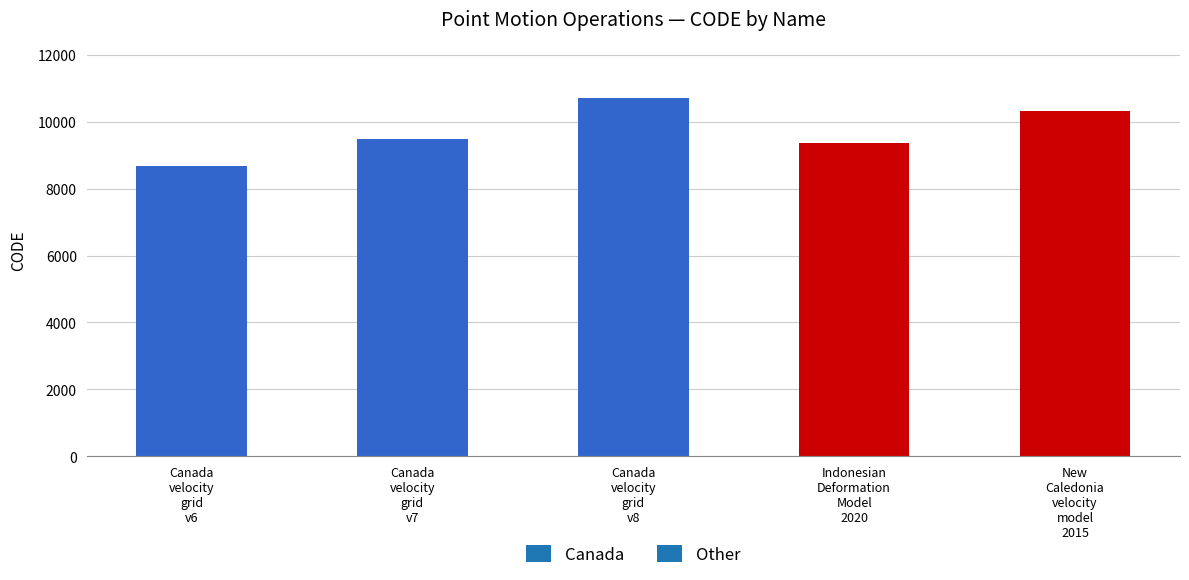

The value at Indonesian Deformation Model 2020 is 9375. True or false?

True